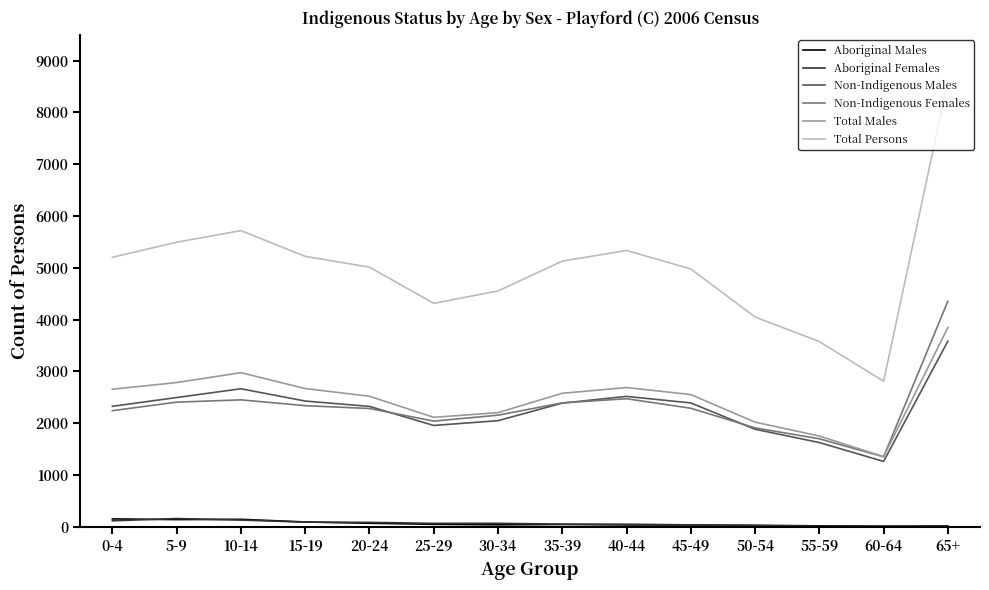

At which label does Non-Indigenous Females reach its peak?

65+